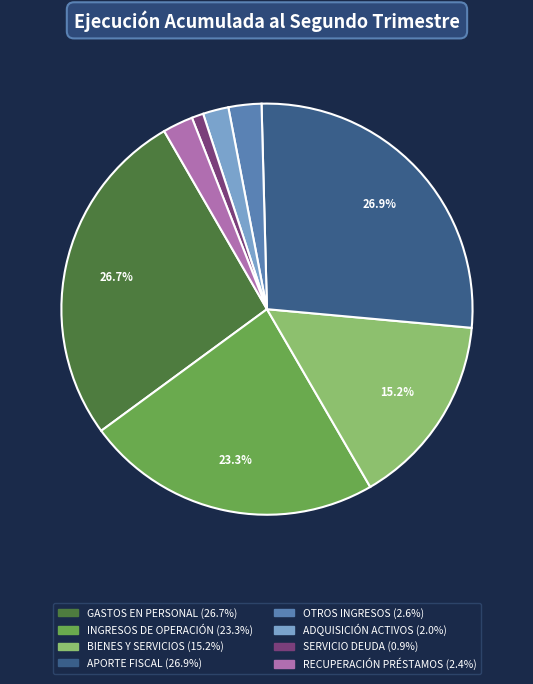

To the nearest percent, what is the difference between the largest and smallest slice percentages?

26%